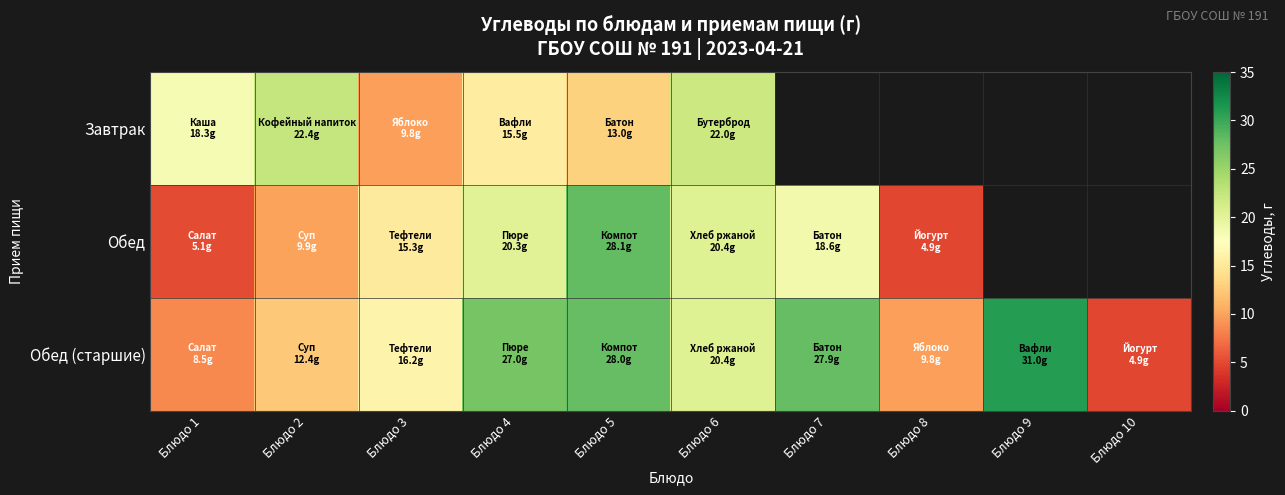

Where is Обед nearest to the value 16?

Блюдо 3